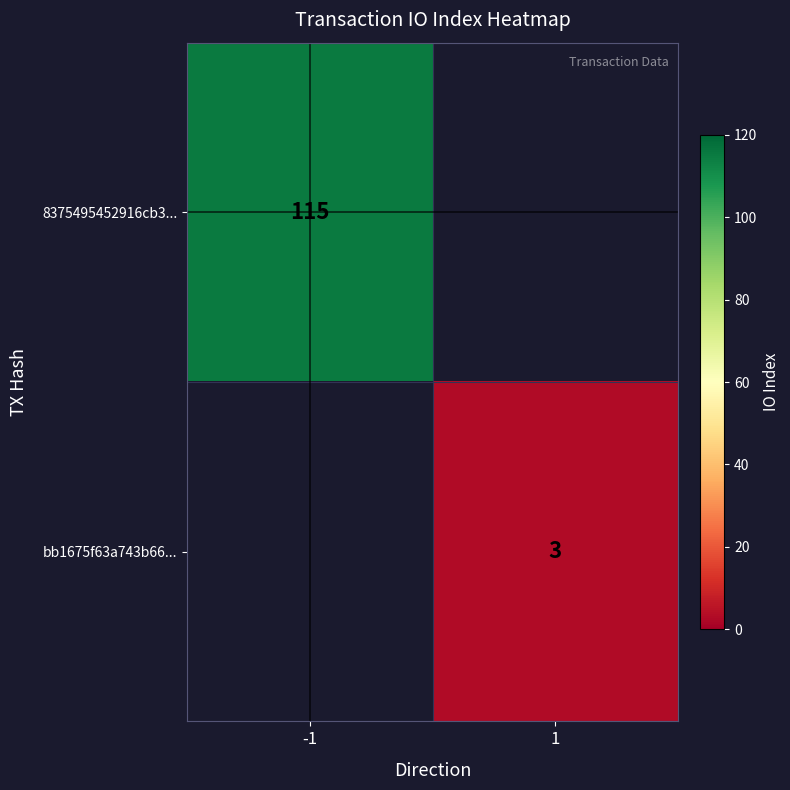

Is it true that bb1675f63a743b66... equals 3 at 1?

True